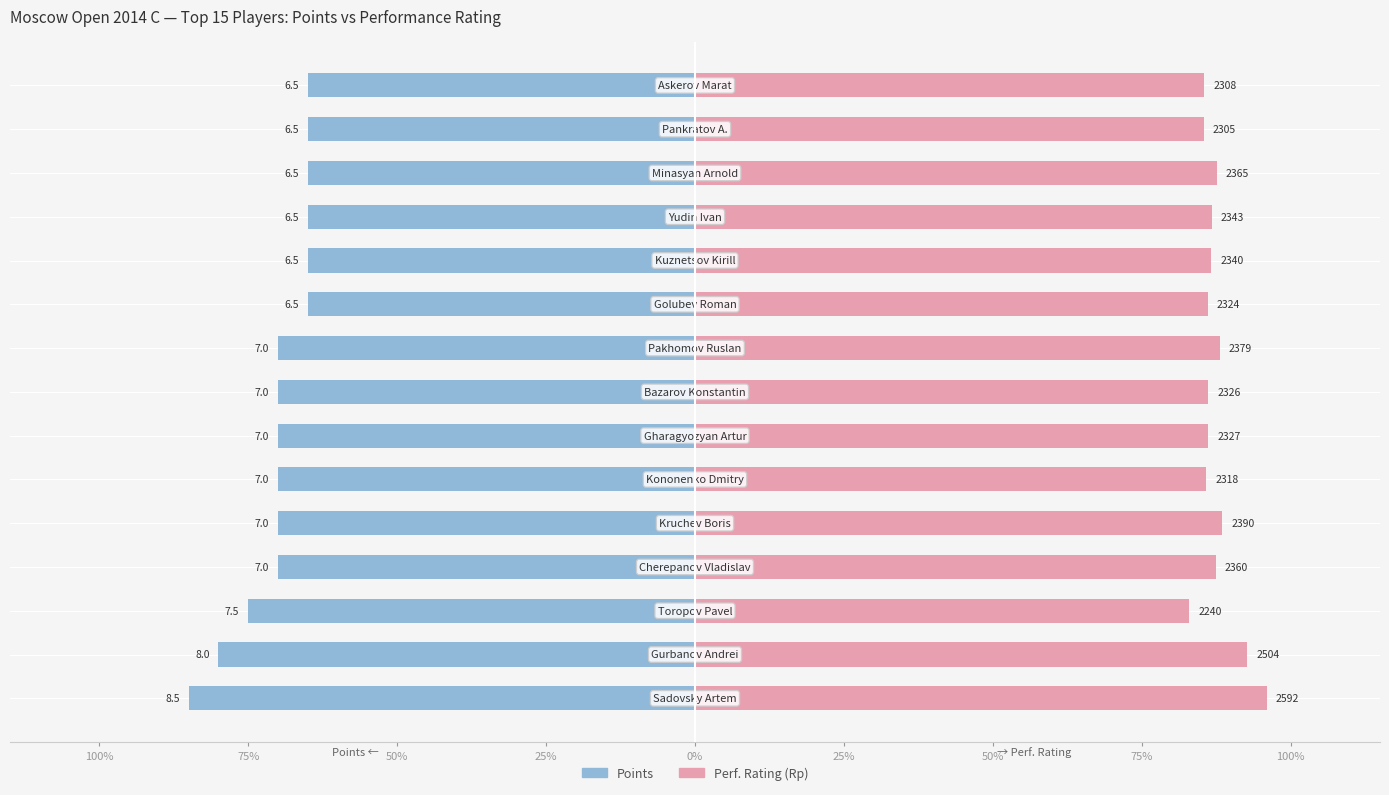

At 25%, list the series in order from smallest to largest.

Points (normalized), Perf. Rating (normalized)